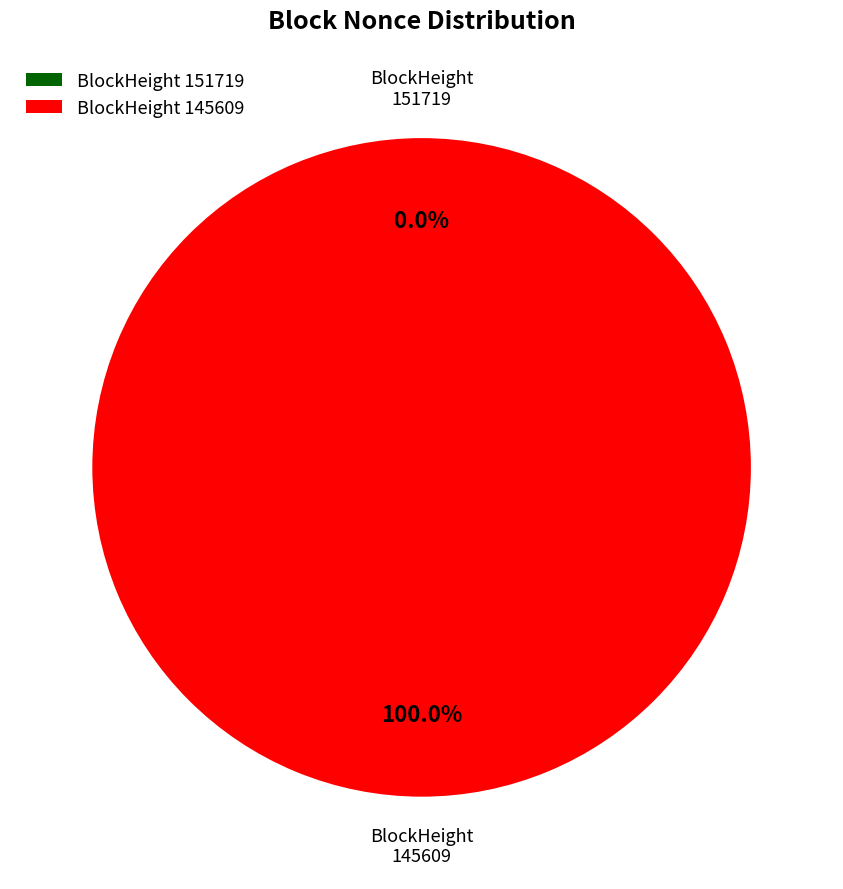

To the nearest percent, what is the difference between the 151719 and 145609 slice percentages?

100%